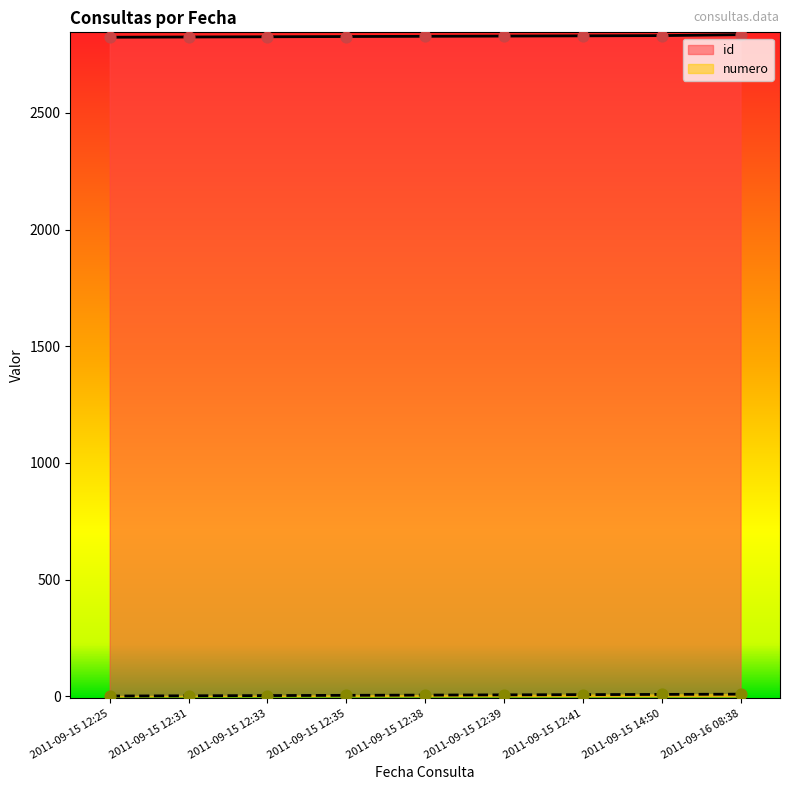

Which series has the widest spread of Y values?

id